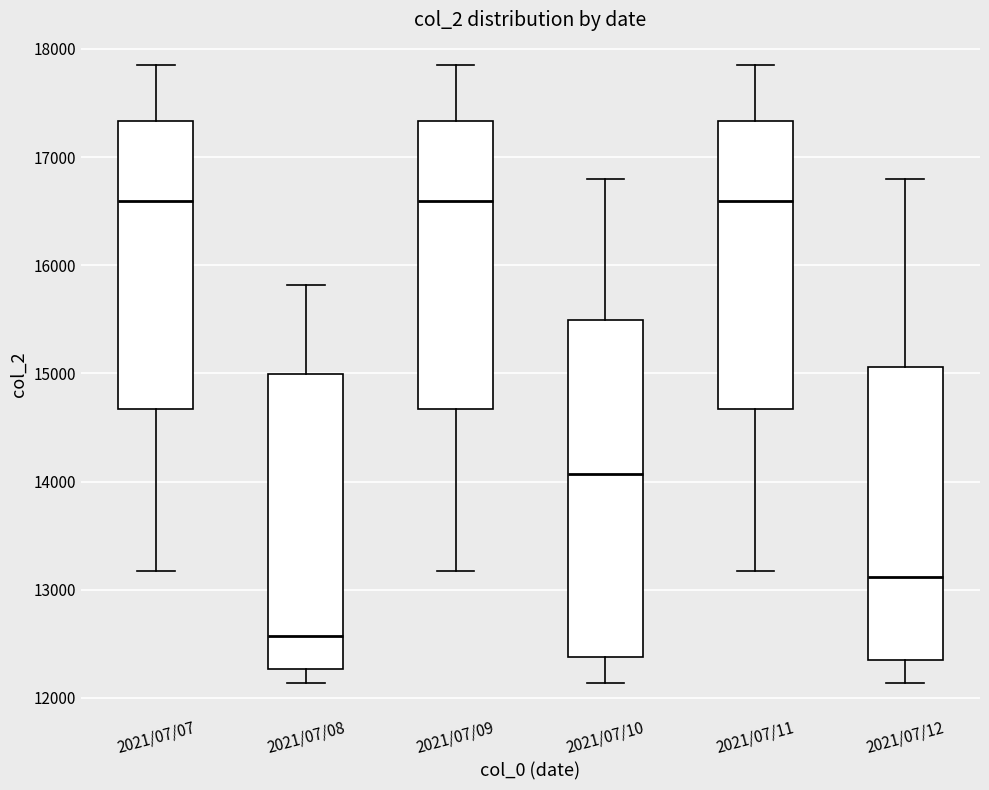

Which box has the lowest median line?

2021/07/08